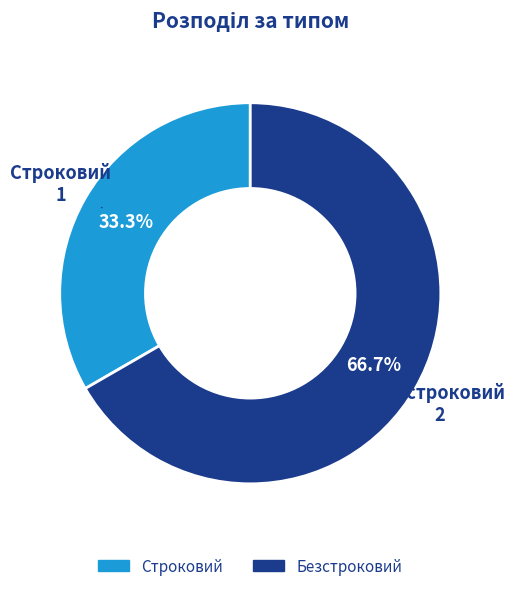

Is it true that Безстроковий is 53% of the pie?

False